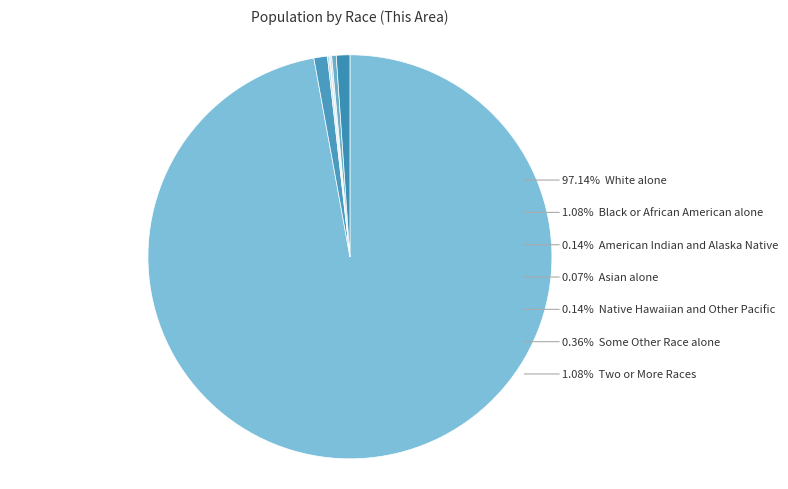

Which slice represents more than half of the pie?

White alone